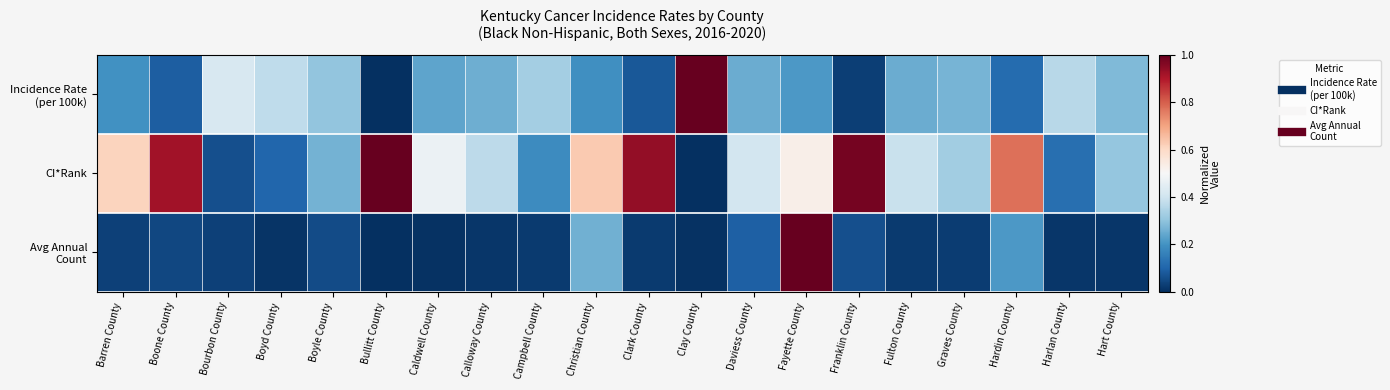

Which series has the widest spread of values?

Incidence Rate (per 100k)